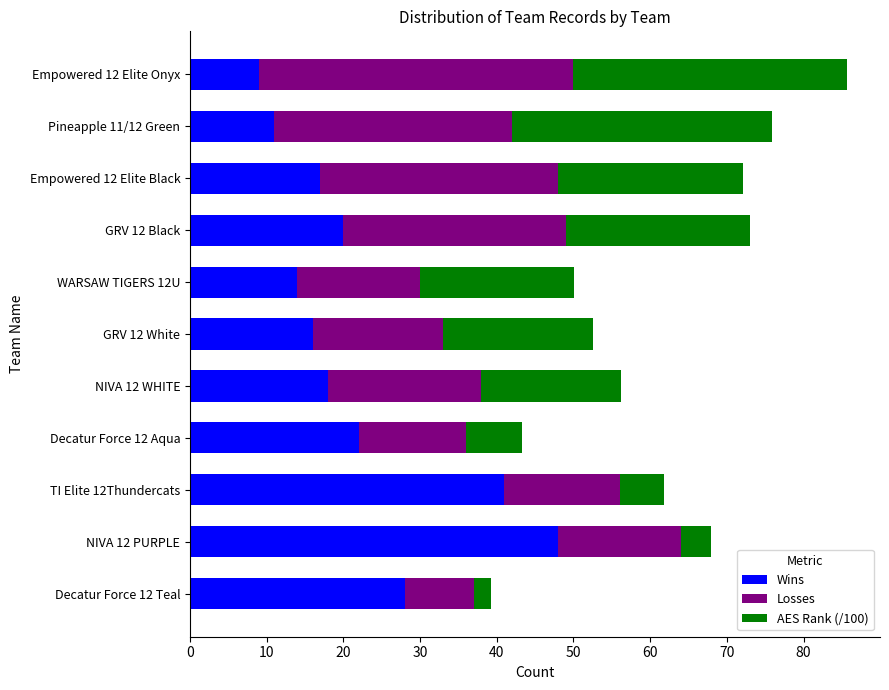

What is the total value across all series at Decatur Force 12 Teal?

39.3